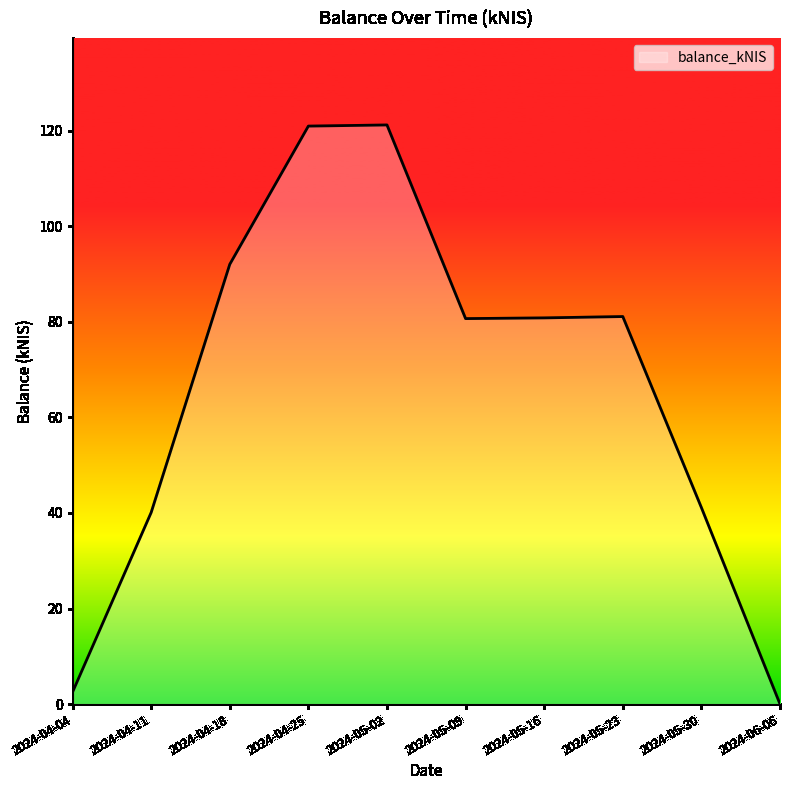

What is the difference between the values at 2024-05-30 and 2024-04-25?

79.8